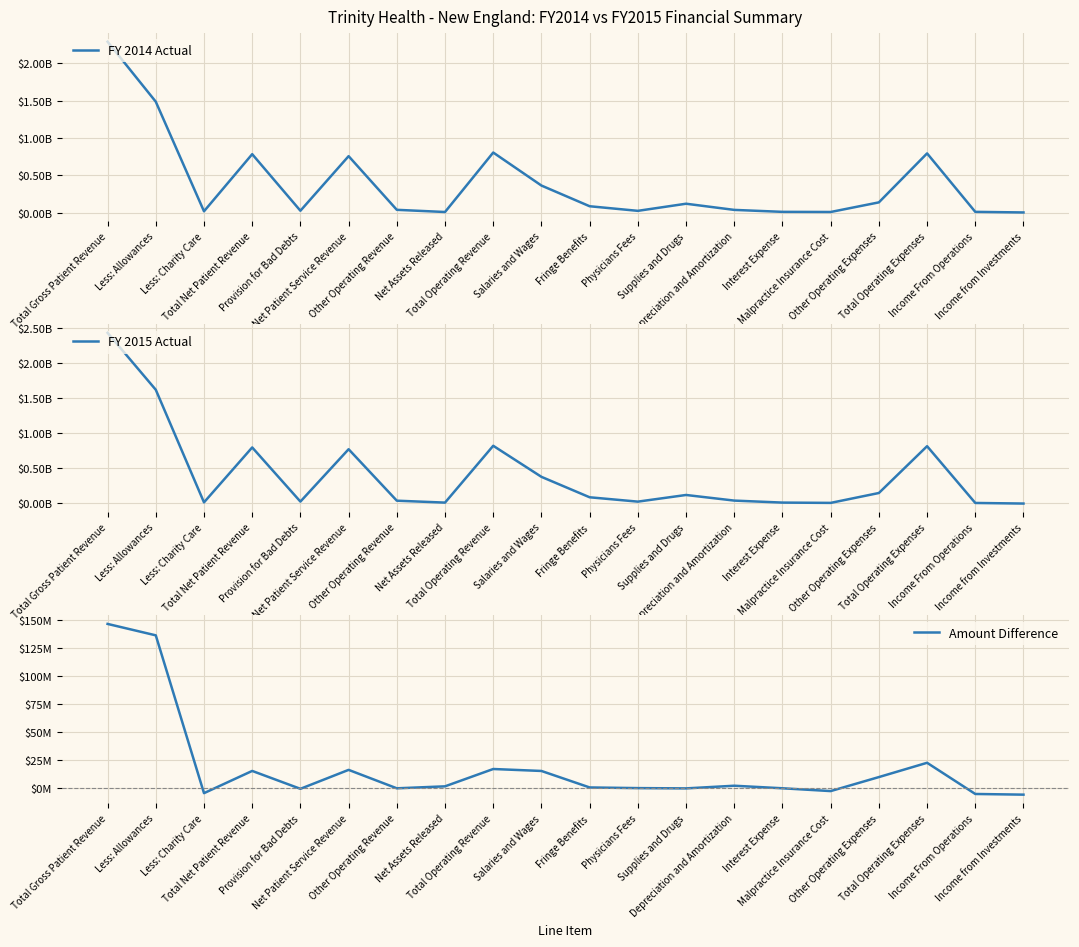

True or false: Amount Difference and FY 2015 Actual cross at least once.

False